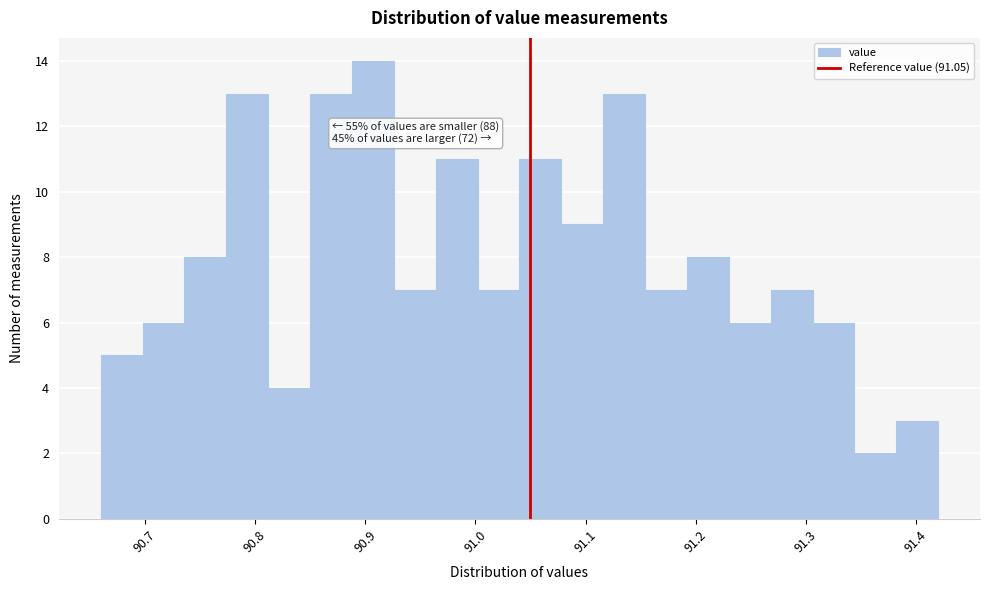

Read against the x-axis, roughly where is the centre of the tallest bar?

90.91